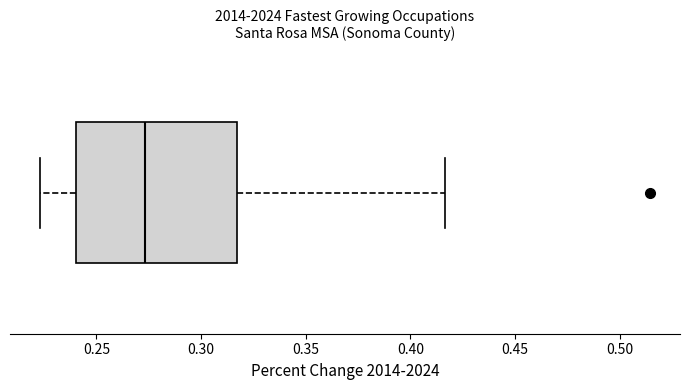

Read this box plot against the x-axis: the position of the median line, the range covered by the box, and the ends of both whiskers. The values are not printed on the chart, so give them approximately, as read against the axis.

median 0.275, box 0.240 to 0.315, whiskers 0.225 to 0.415